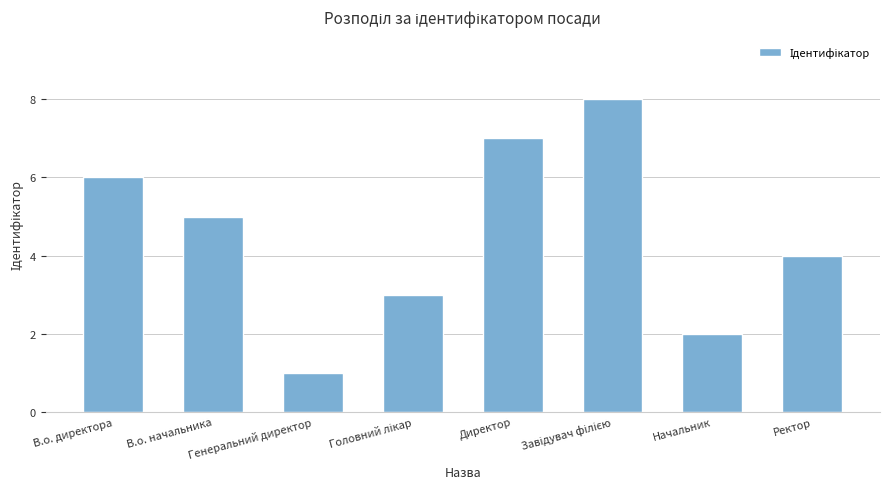

What is the ratio of the value at В.о. директора to the value at Директор?

0.9